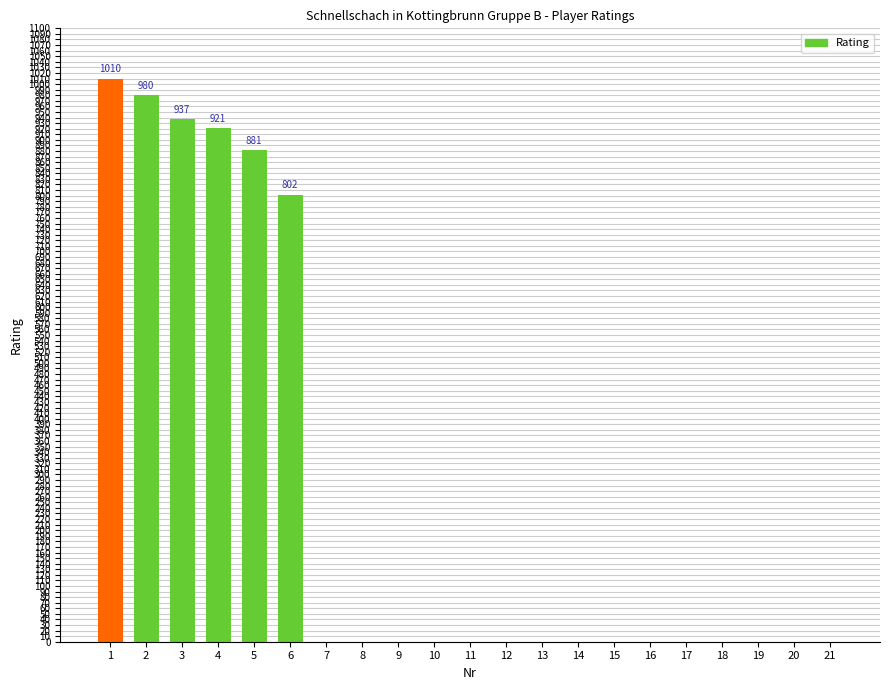

What is the change in value from 6 to 12?

-802